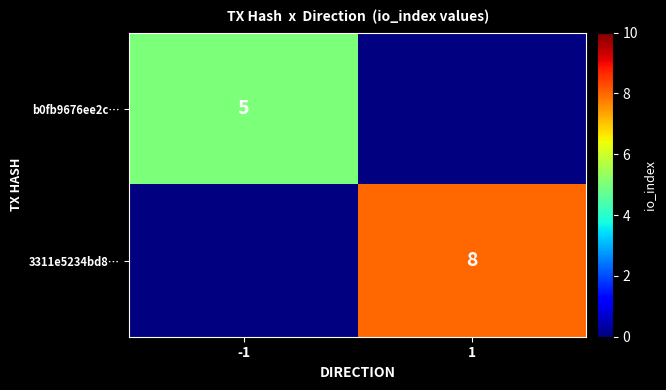

How many series are shown in this chart?

2